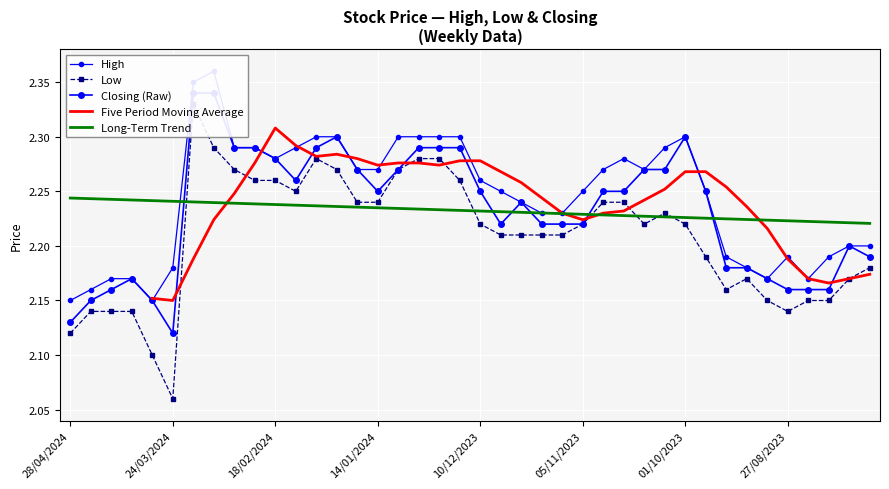

Where is the first local maximum for Low?

17/03/2024